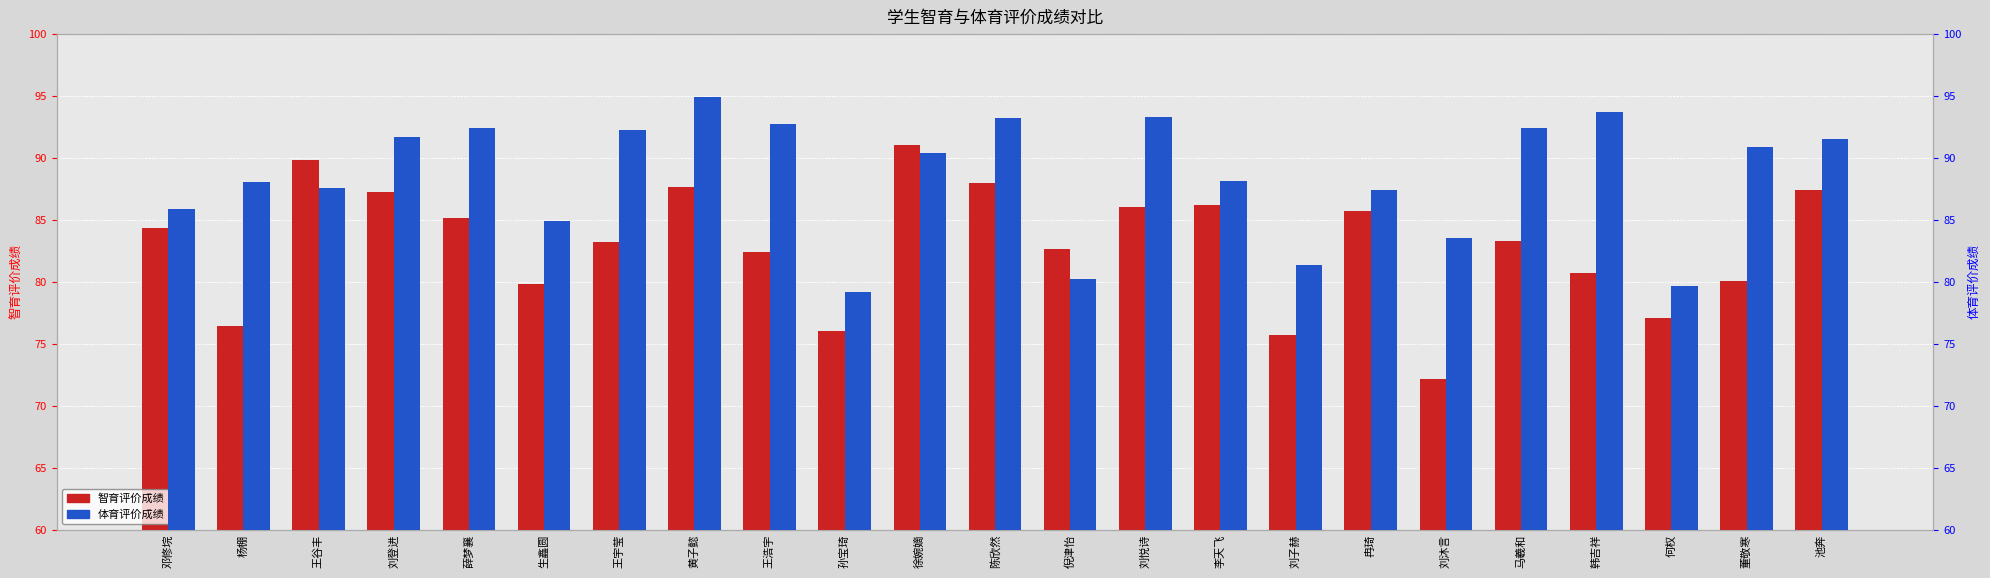

List the series in order of their peak value, highest first.

体育评价成绩, 智育评价成绩